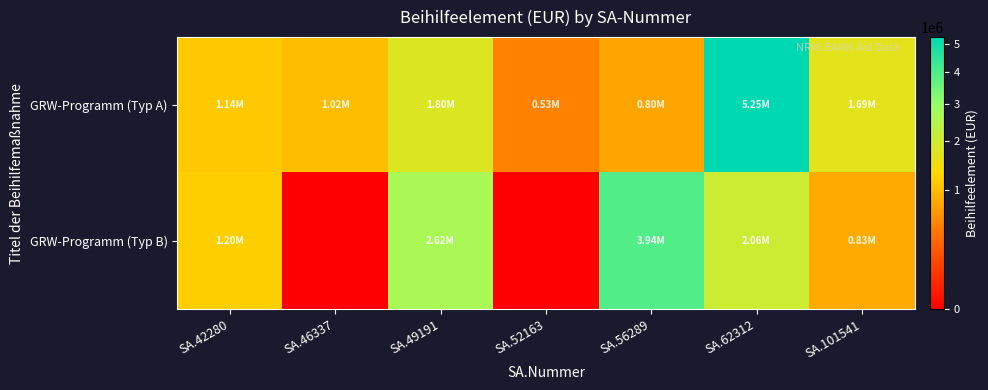

What is the total value across all series at SA.42280?

2340000